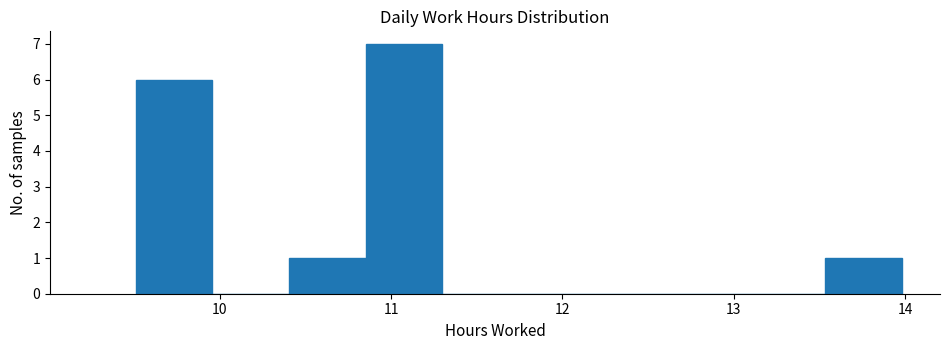

Which range on the x-axis has the tallest bar?

10.9 to 11.3